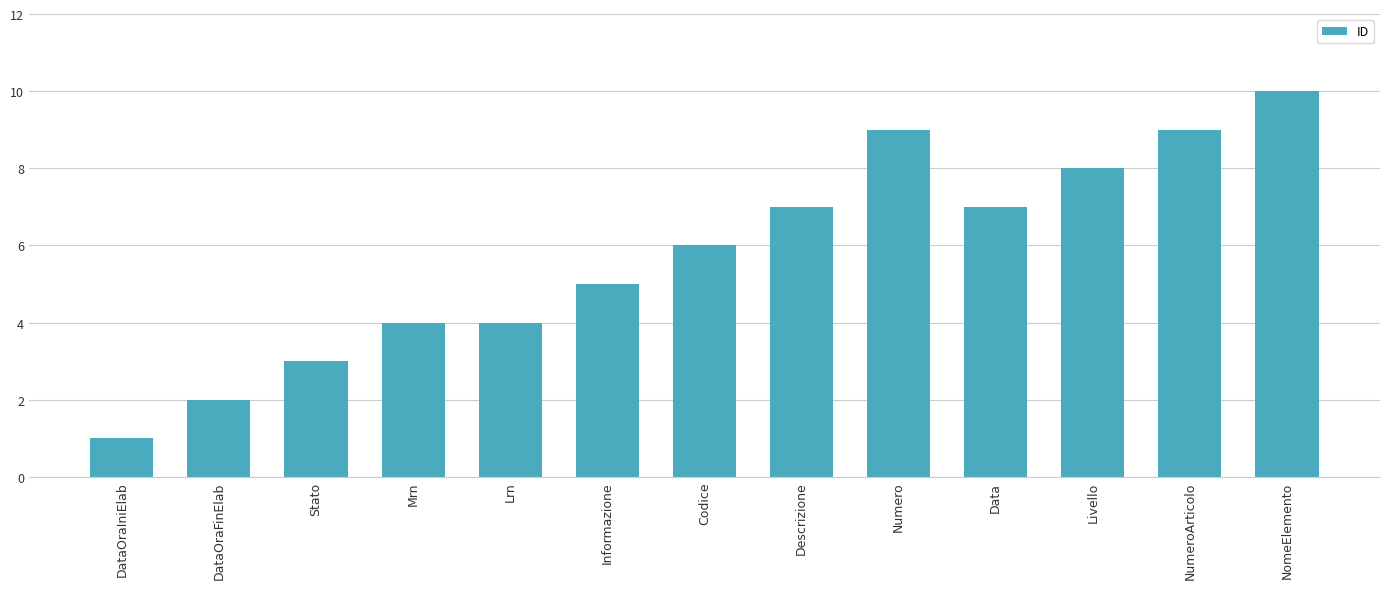

Are the bars horizontal?

No